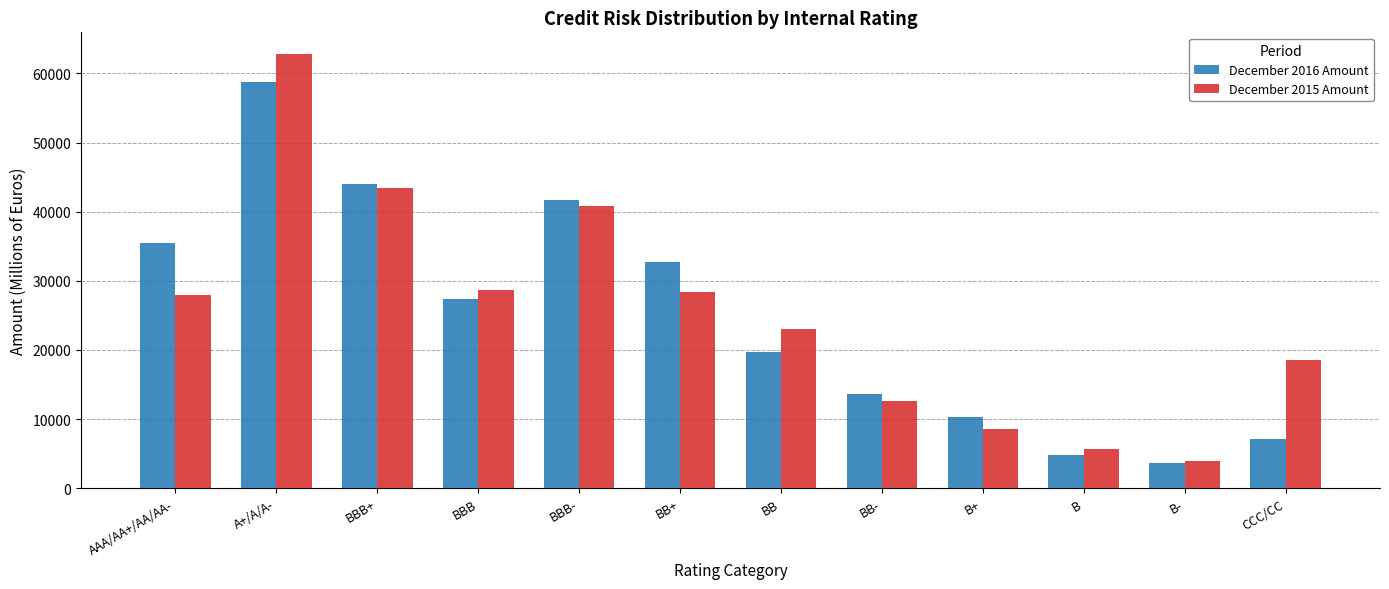

Where does the December 2016 Amount series first go above 27388?

AAA/AA+/AA/AA-